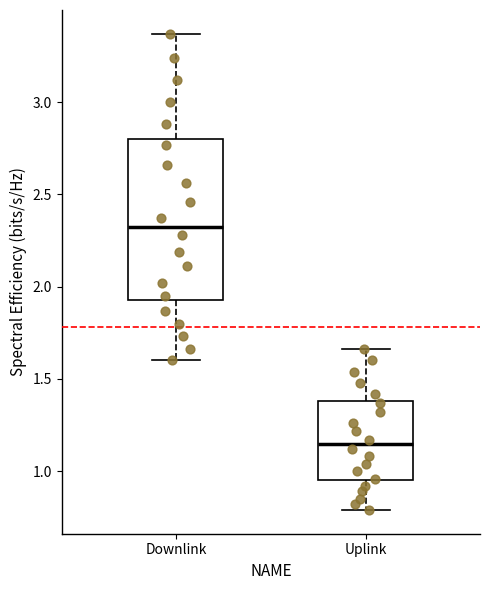

Comparing the boxes themselves (not the whiskers), which one is the tallest?

Downlink